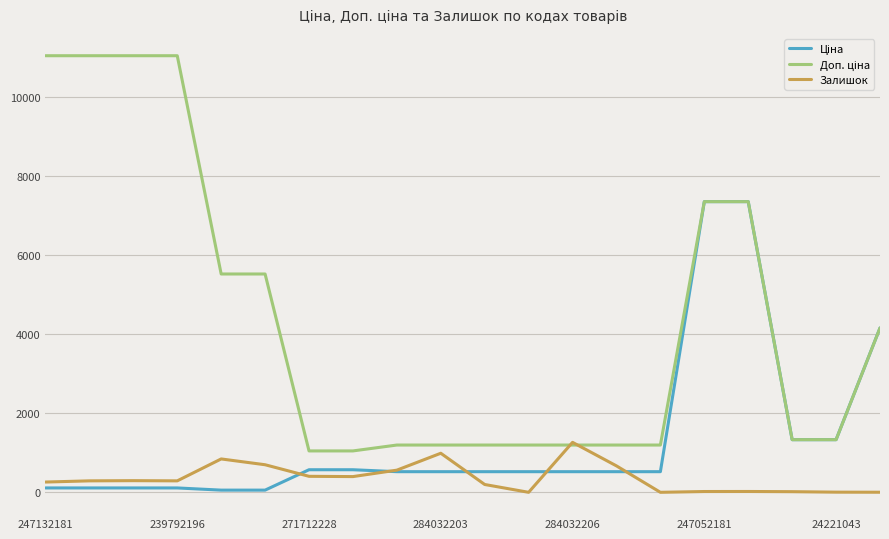

What is the maximum value shown in the chart?

11055.0